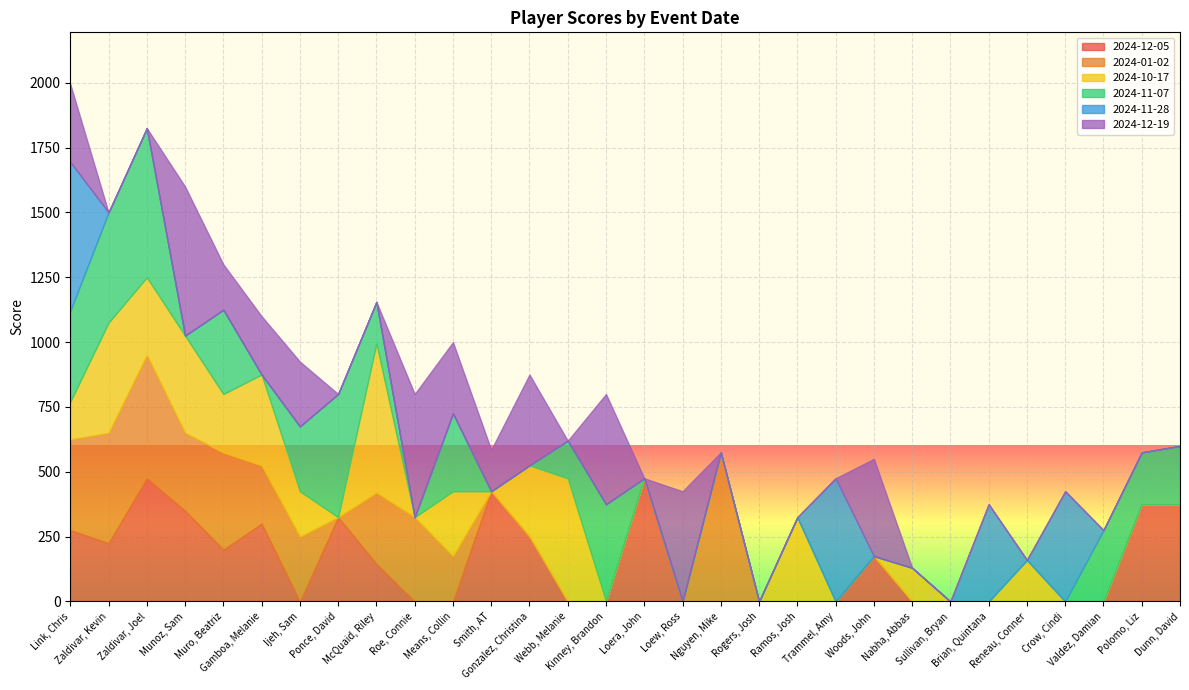

True or false: 2024-12-19 has more than 1 interior local peaks.

True